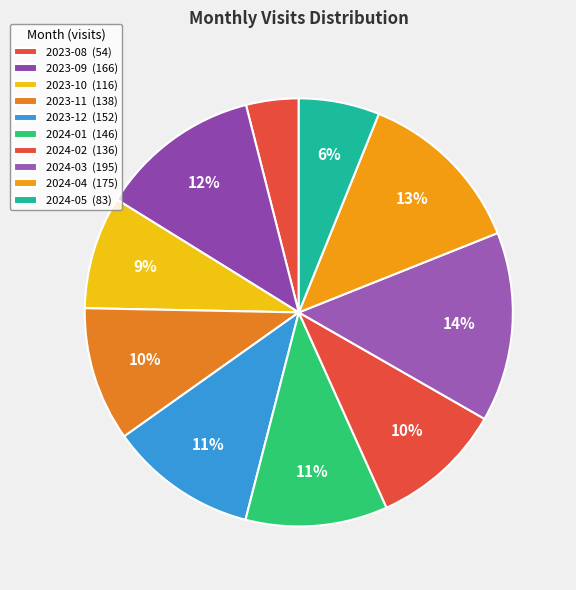

Which category has the smallest portion of the pie?

2023-08